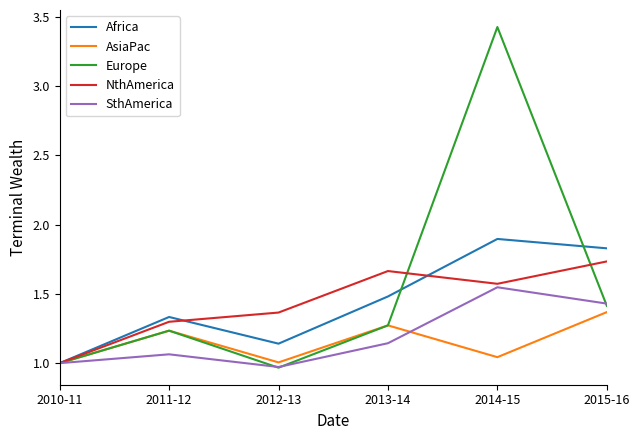

What position from the left is 2012-13?

3